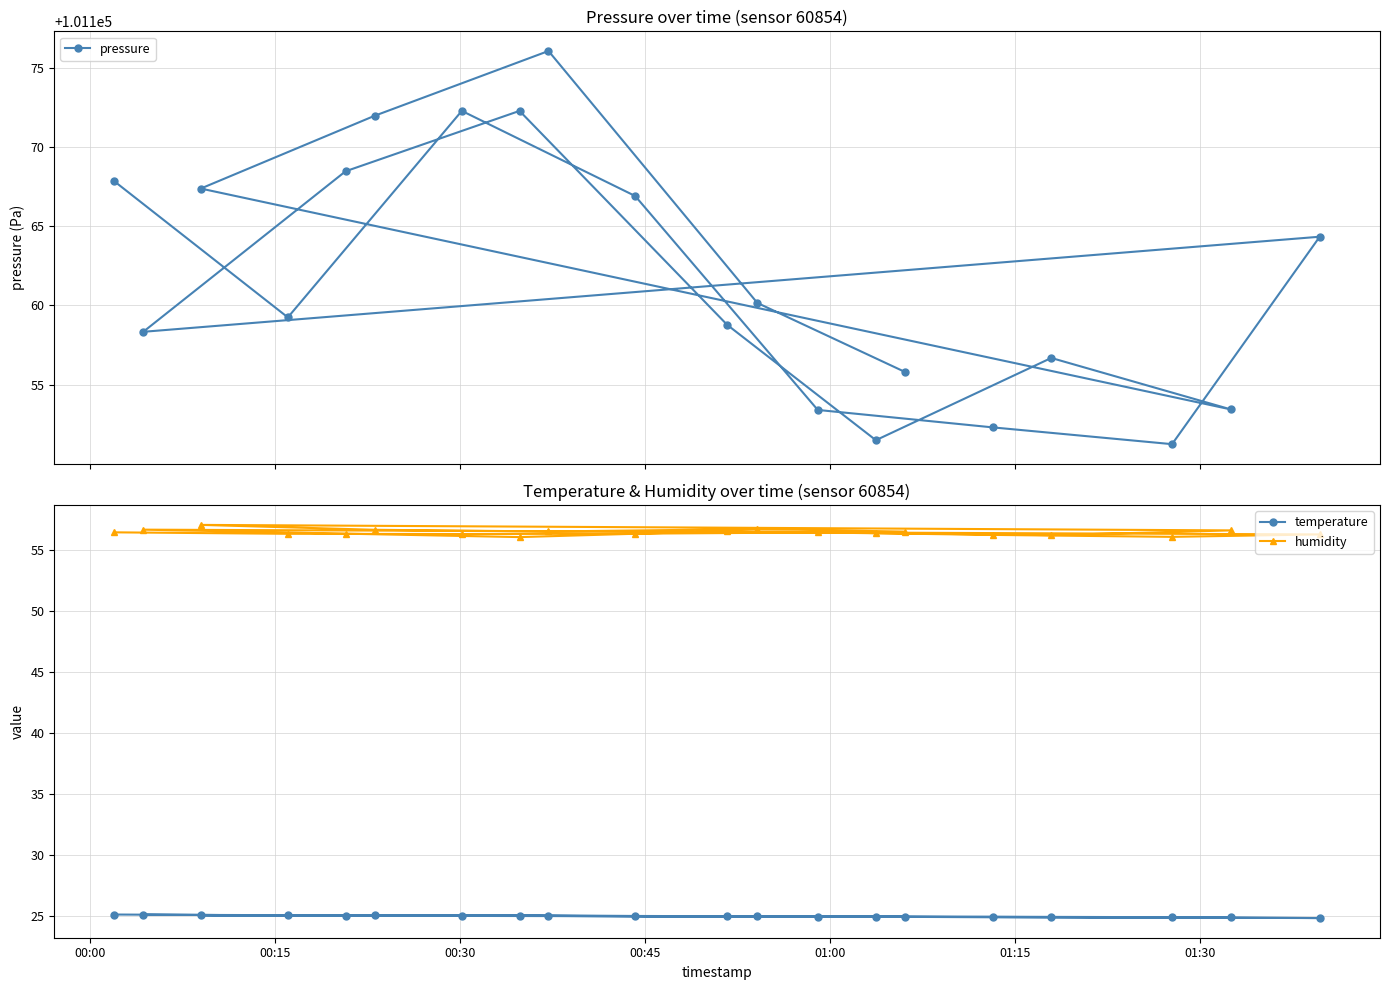

Does the chart display data point markers on the line(s)?

Yes